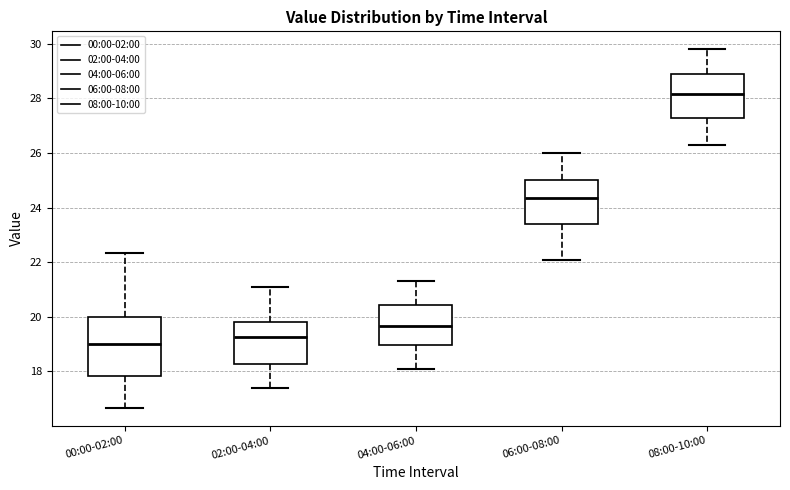

Reading left to right, read every box against the y-axis: the position of its median line, the range the box covers, and the ends of its whiskers. The values are not printed on the chart, so give them approximately, as read against the axis.

00:00-02:00: median 19.0, box 17.8 to 20.0, whiskers 16.6 to 22.4
02:00-04:00: median 19.2, box 18.2 to 19.8, whiskers 17.4 to 21.2
04:00-06:00: median 19.6, box 19.0 to 20.4, whiskers 18.2 to 21.4
06:00-08:00: median 24.4, box 23.4 to 25.0, whiskers 22.2 to 26.0
08:00-10:00: median 28.2, box 27.2 to 29.0, whiskers 26.4 to 29.8